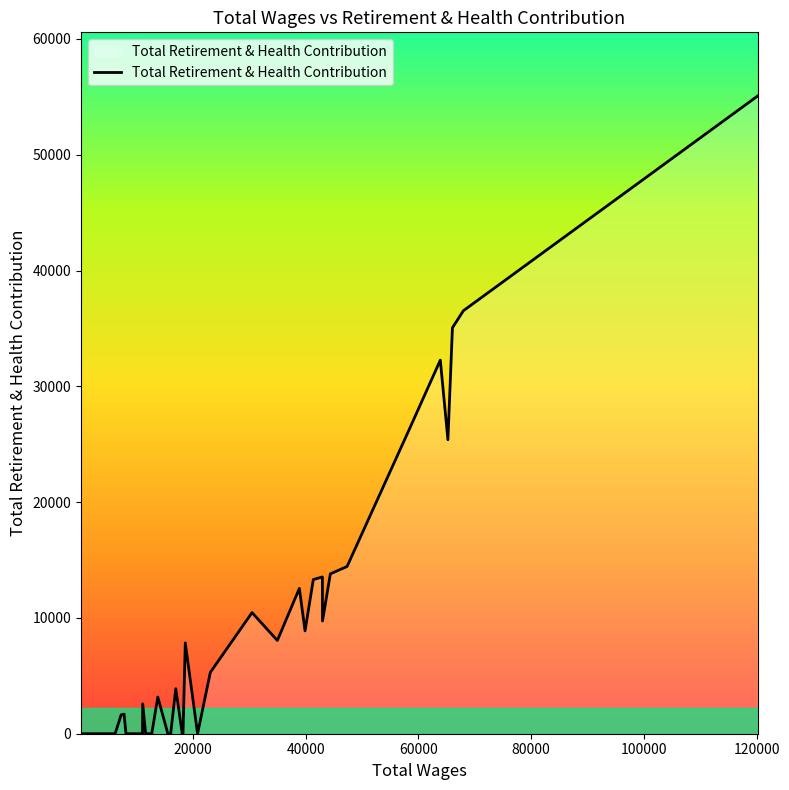

What is the maximum value shown in the chart?

55064